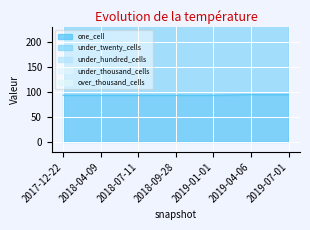

How many lines are shown in the chart?

5